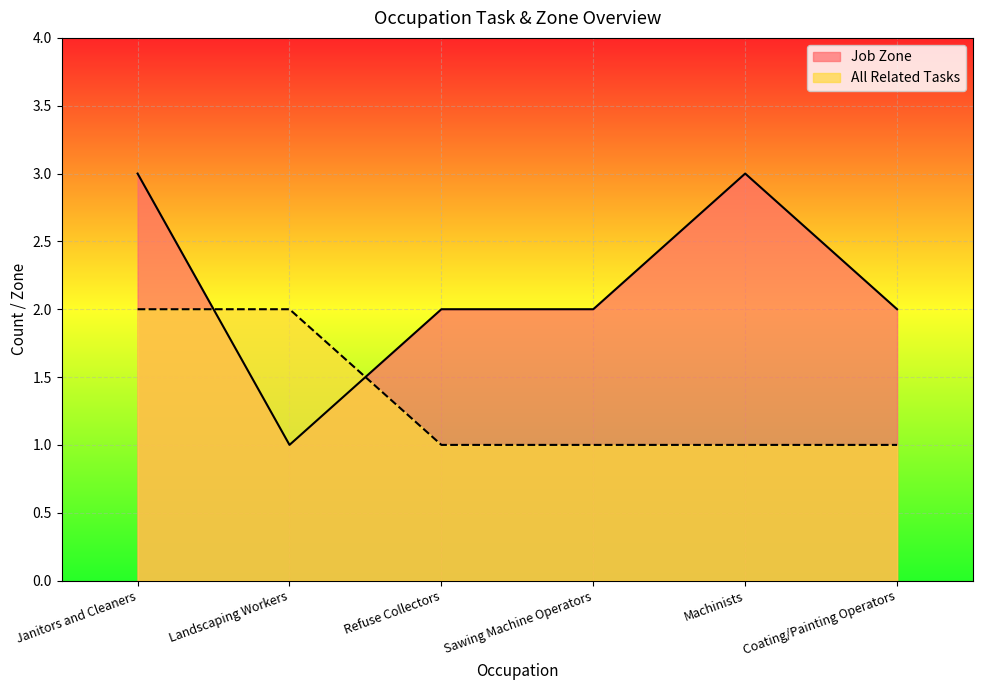

How many lines are shown in the chart?

2